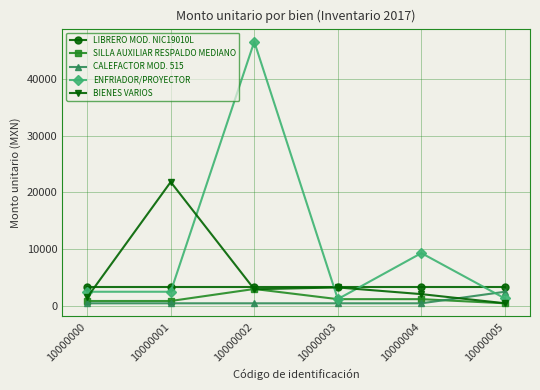

Which series has the widest spread of values?

ENFRIADOR/PROYECTOR